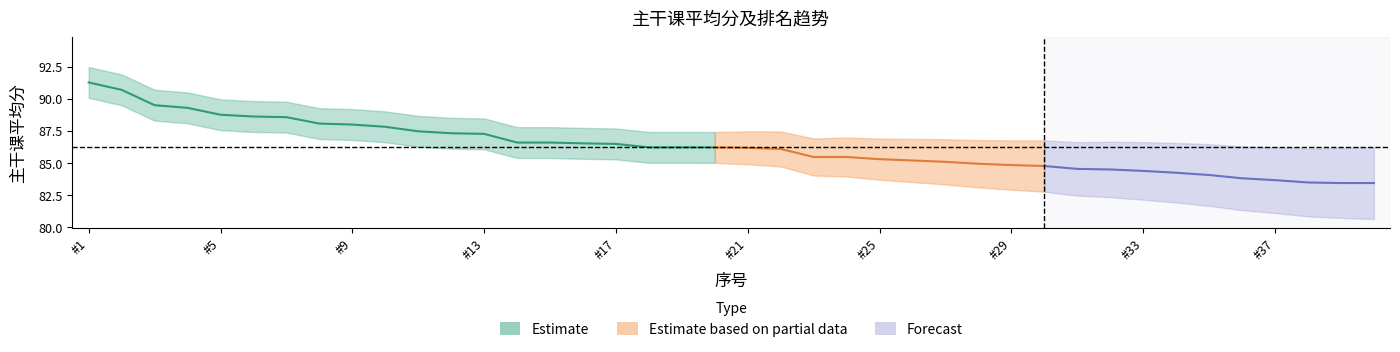

Is it true that 主干课平均分 equals 84.8 at 30?

True